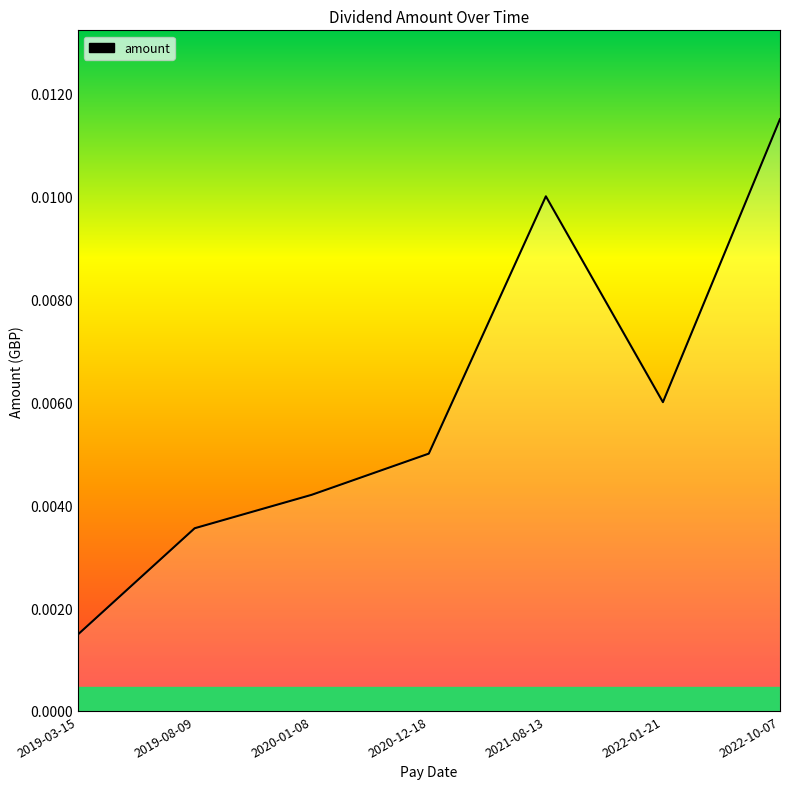

Which category has the highest value across all series?

2022-10-07